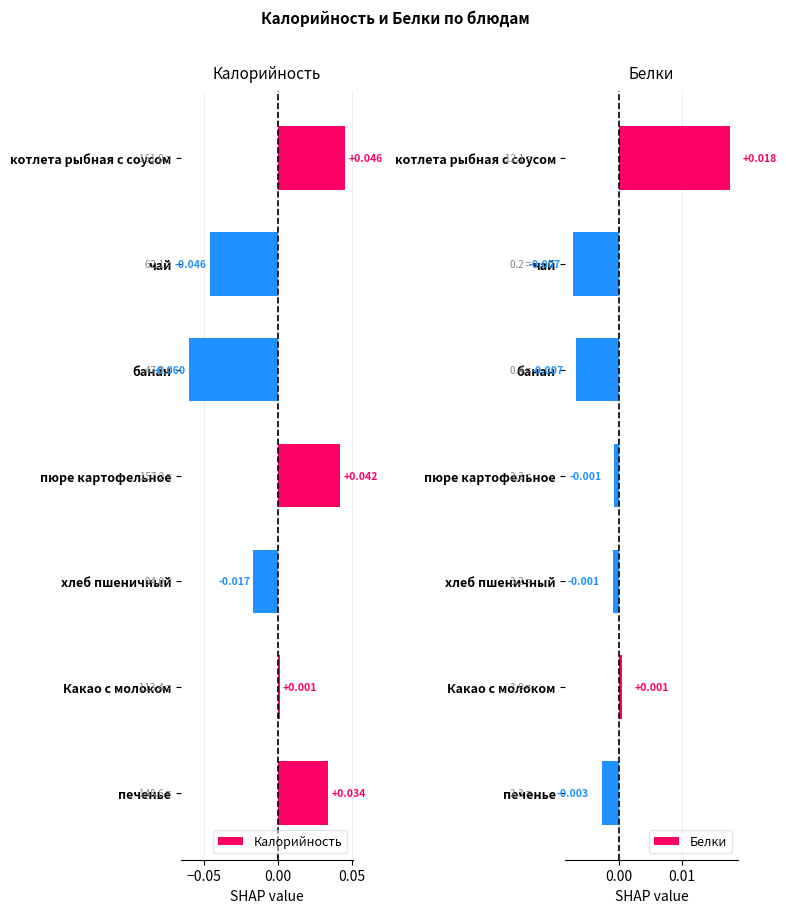

Which category has the highest value in the Калорийность series?

котлета рыбная с соусом